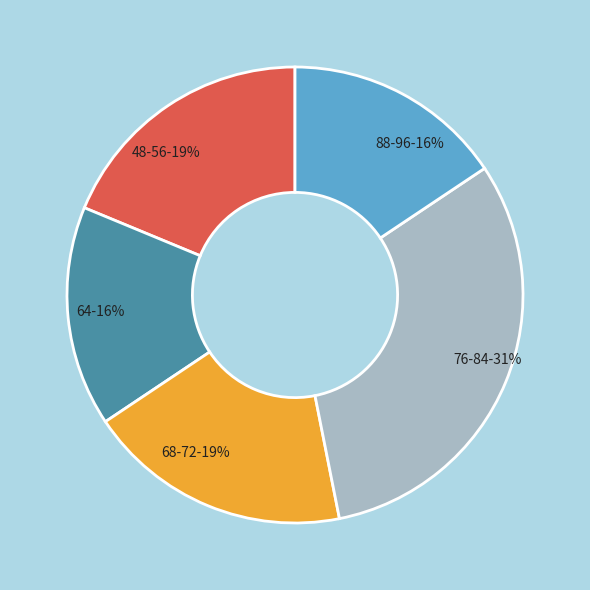

How many segments does this pie chart have?

5